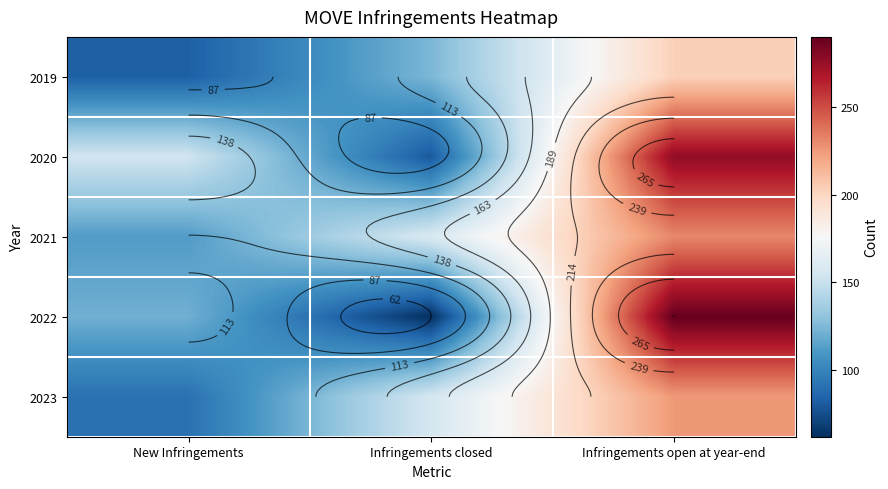

List the series in order of their peak value, highest first.

2022, 2020, 2021, 2023, 2019